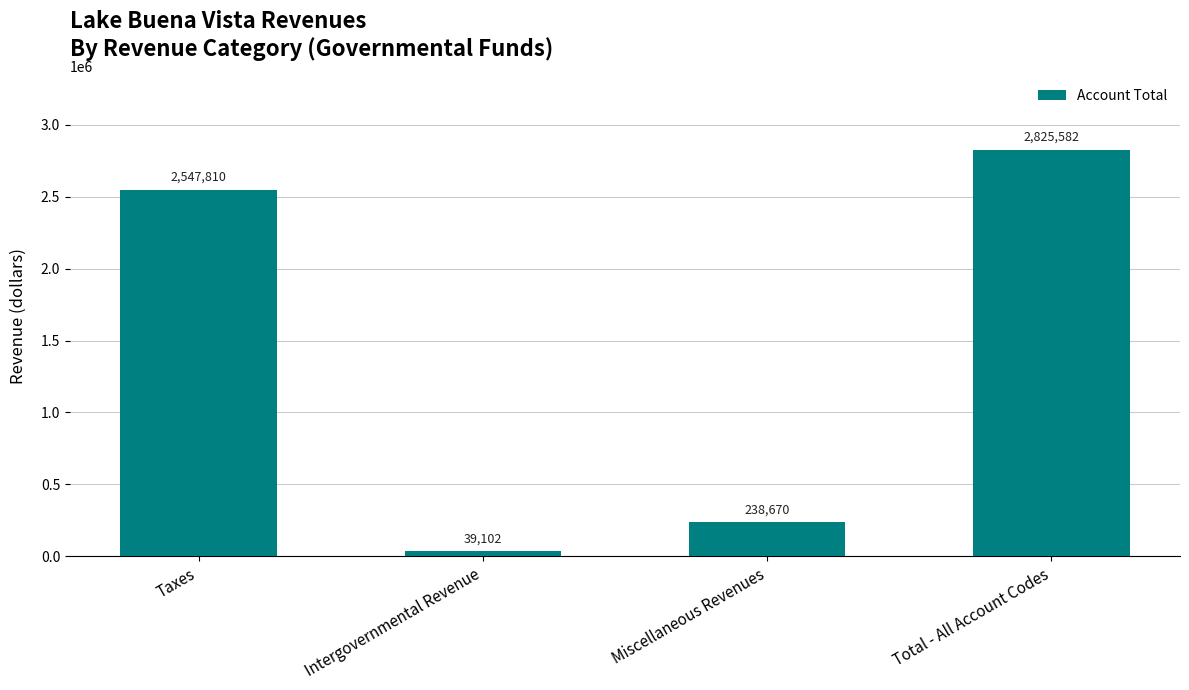

What is the smallest value displayed?

39102